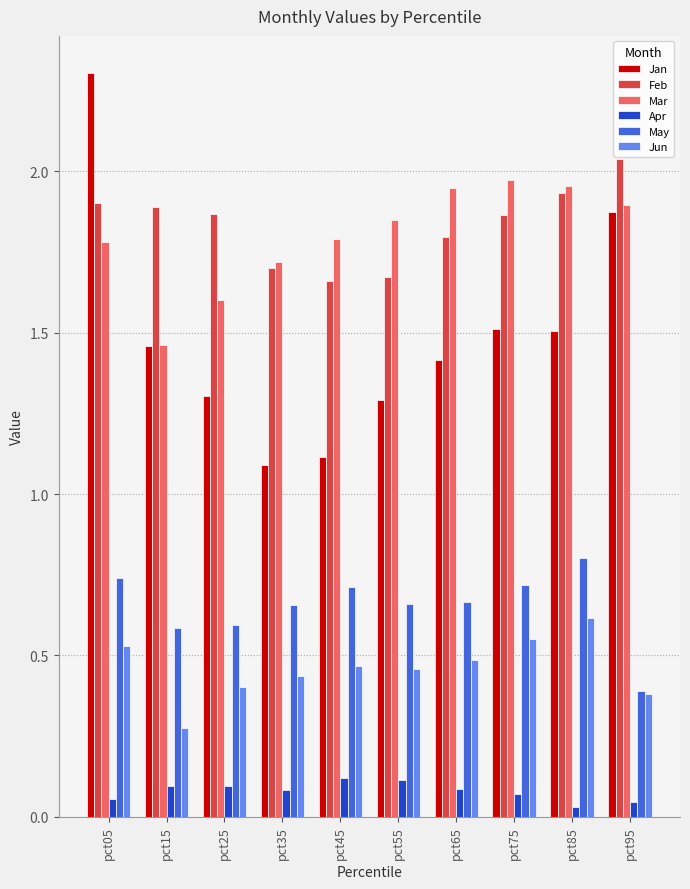

At which label does Jun reach its minimum?

pct15